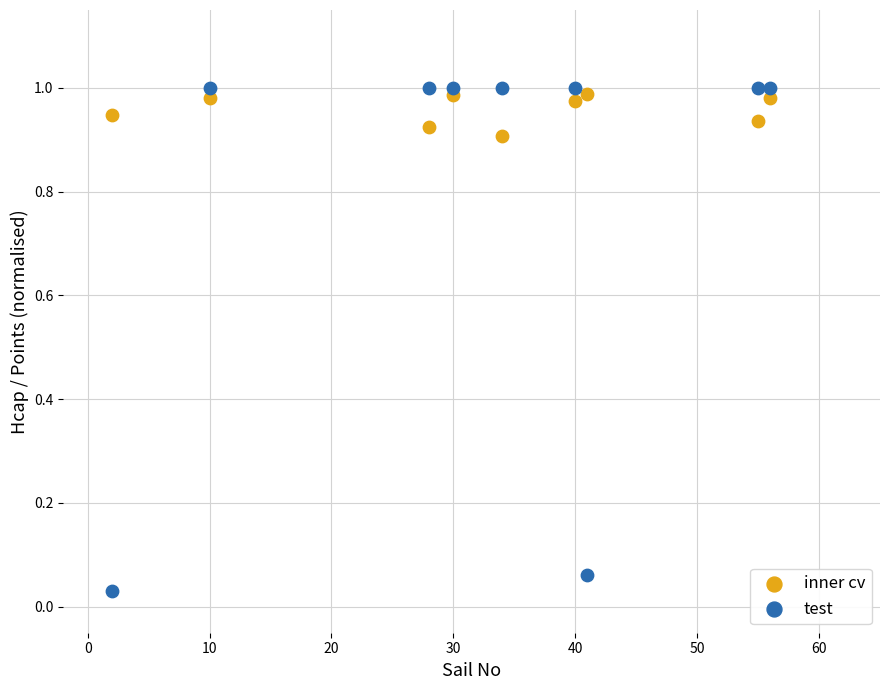

Which series has the widest spread of Y values?

test